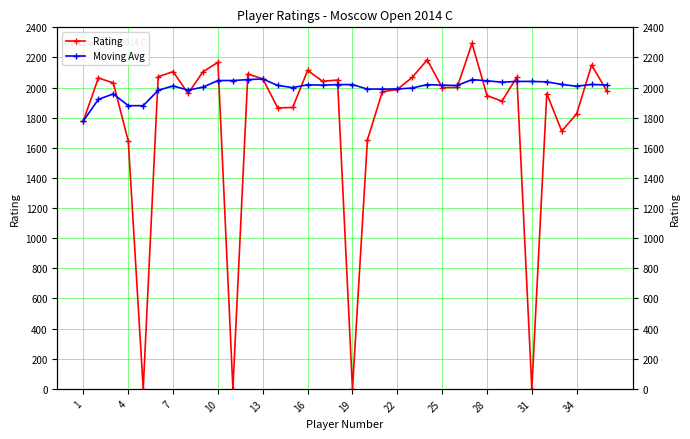

How many values in the Moving Avg series are below 2016?

17